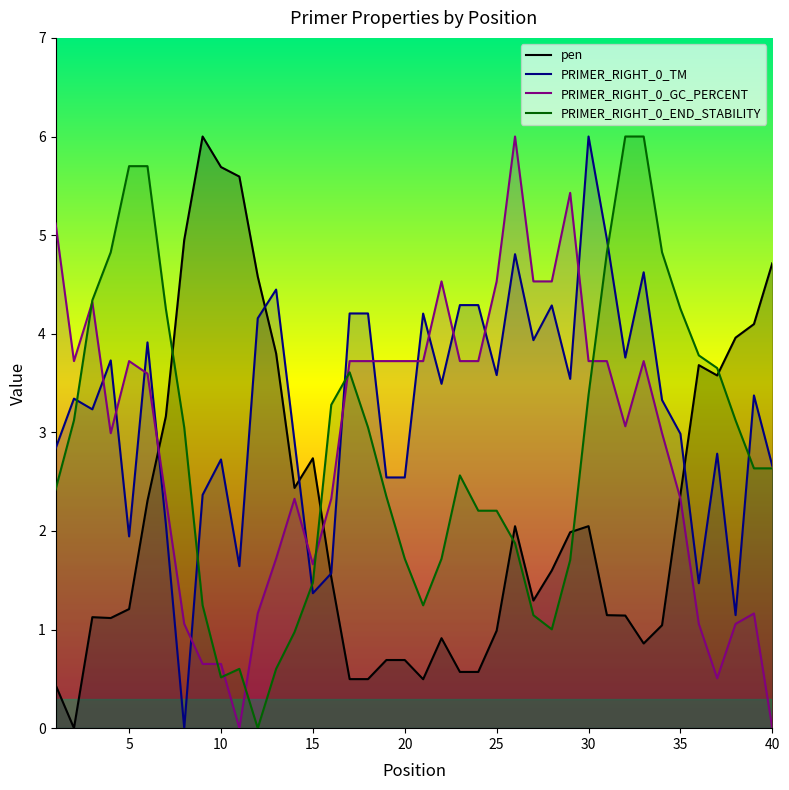

Between 13 and 38, which is larger?

38